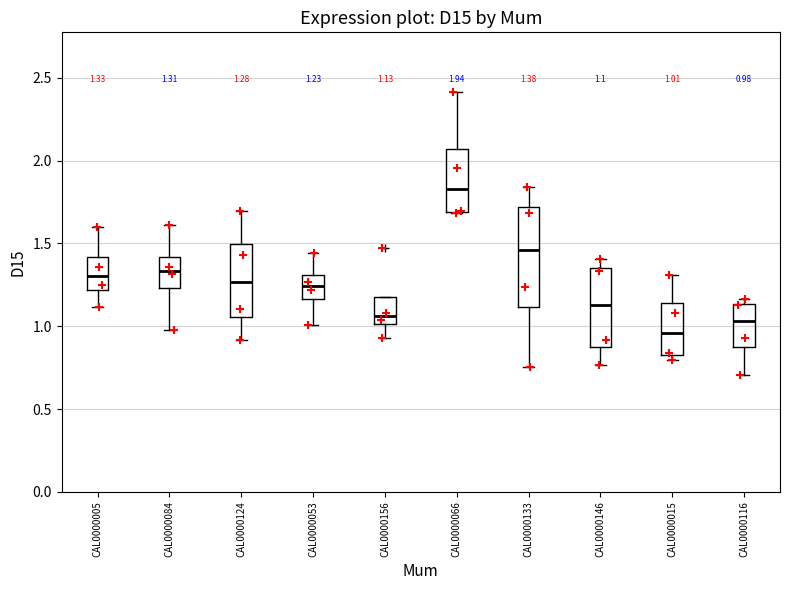

Comparing the boxes themselves (not the whiskers), which one is the tallest?

CAL0000133